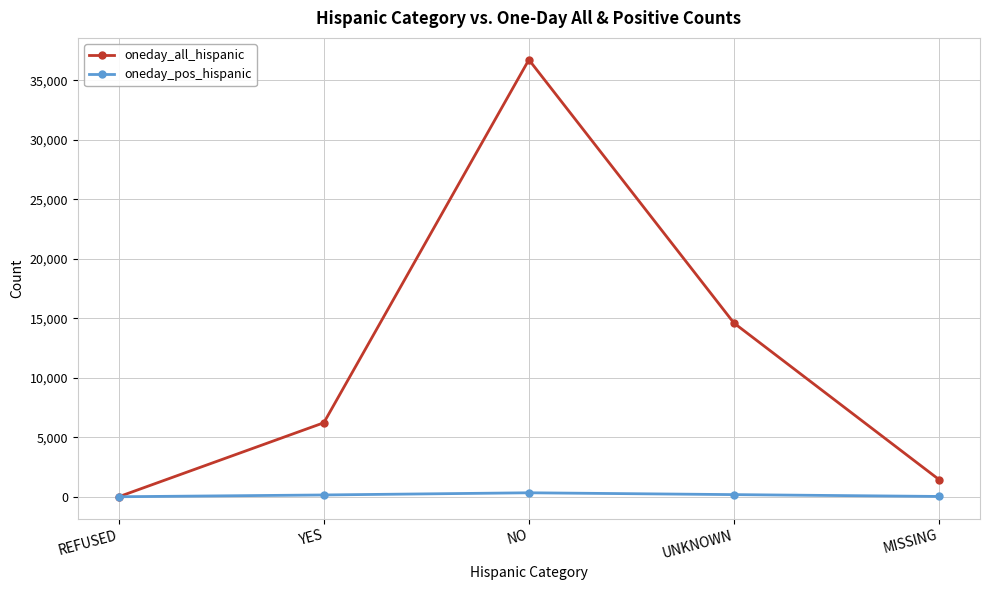

True or false: oneday_all_hispanic has more than 1 points higher than both neighbors.

False